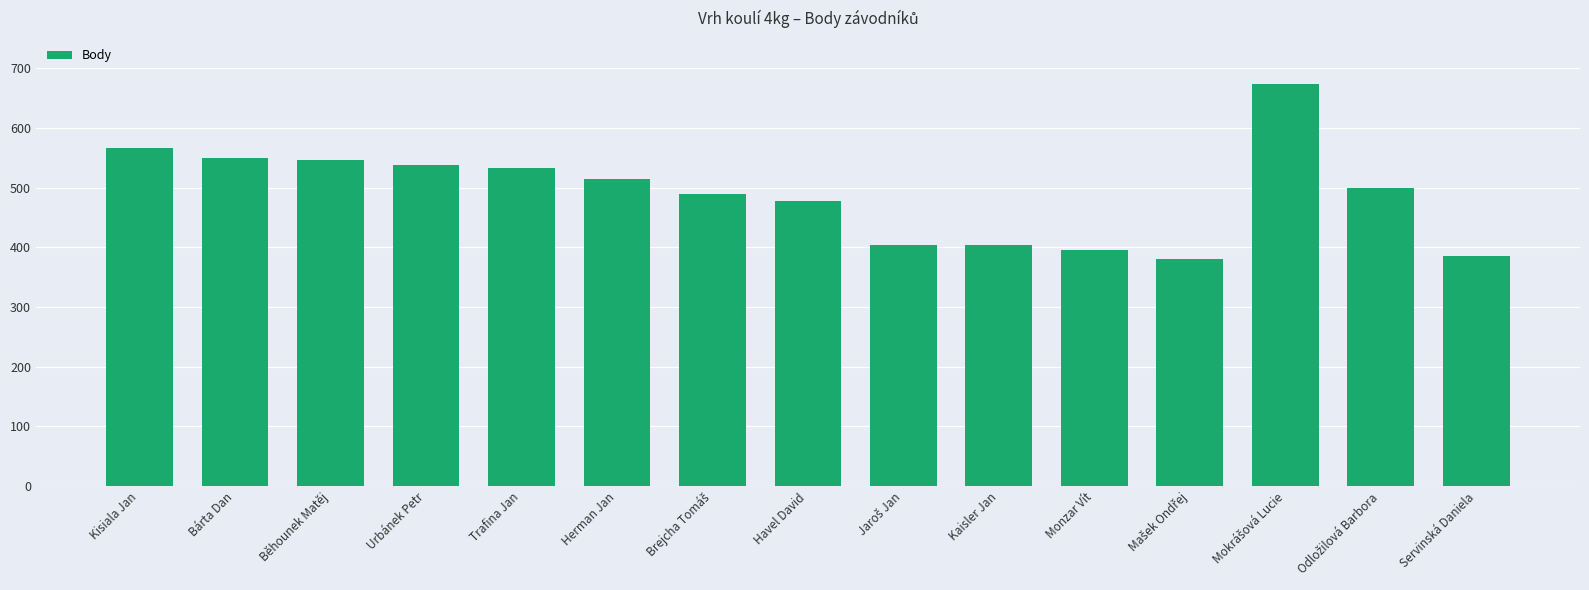

What position from the left is Kaisler Jan?

10